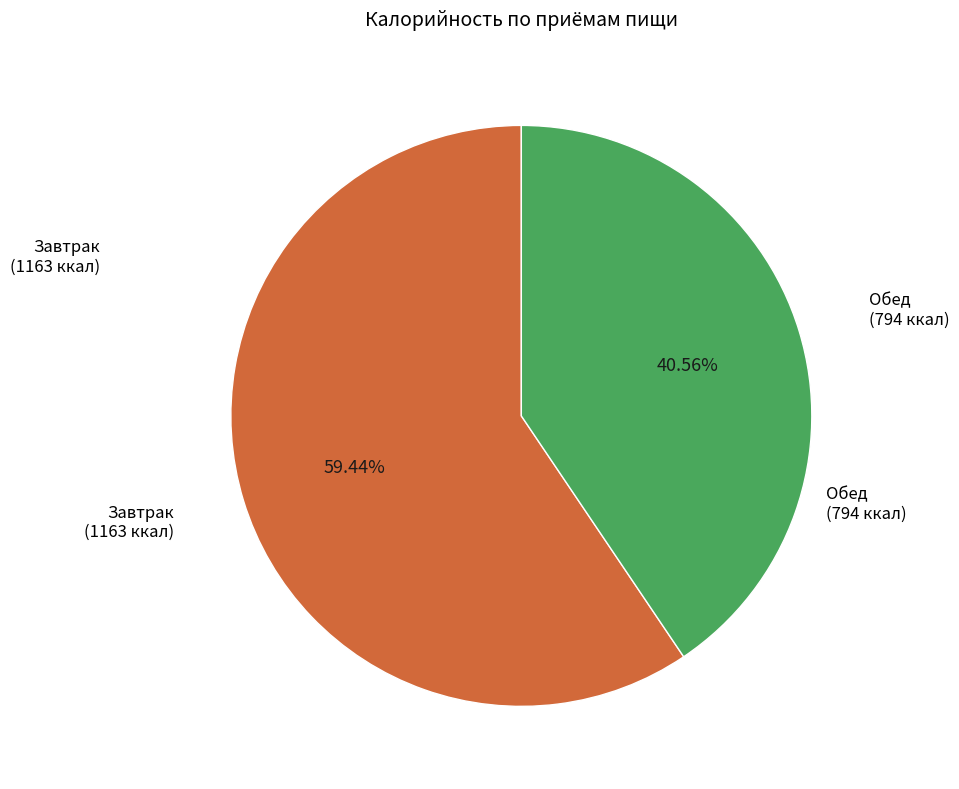

Do Завтрак (1163 ккал) and Обед (794 ккал) together represent more than half of the pie?

Yes